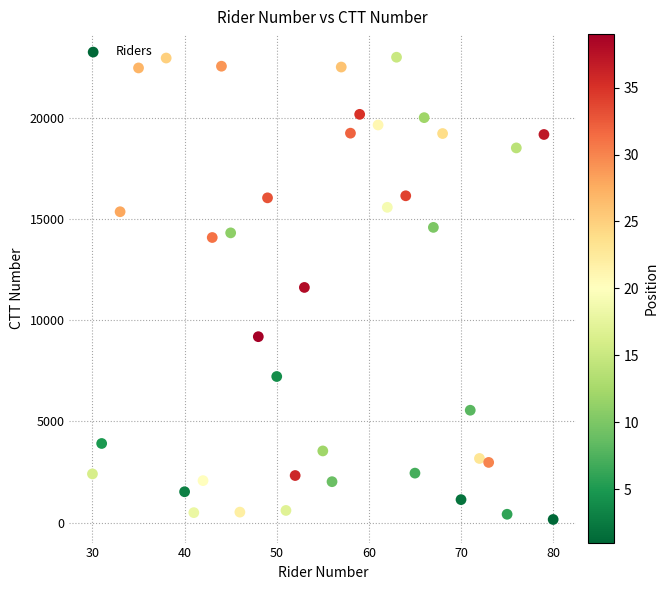

What is the range of X values (max minus min)?

50